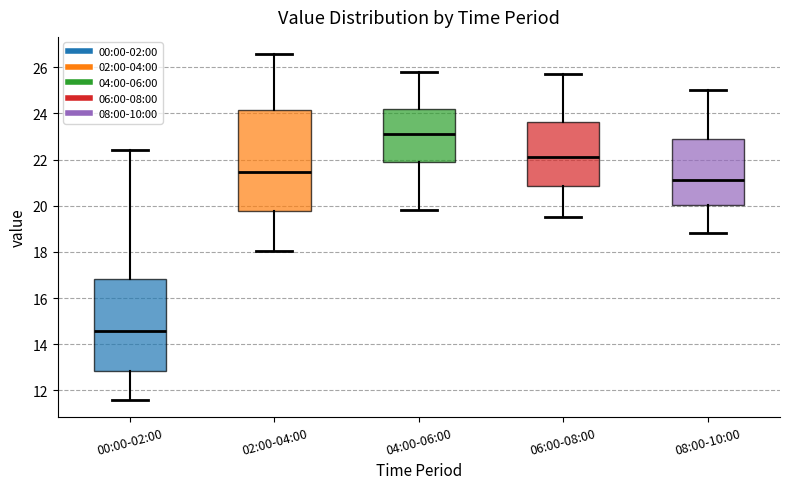

Where is the upper edge of the box for 02:00-04:00 on the y-axis? The values are not printed on the chart, so give them approximately, as read against the axis.

24.2